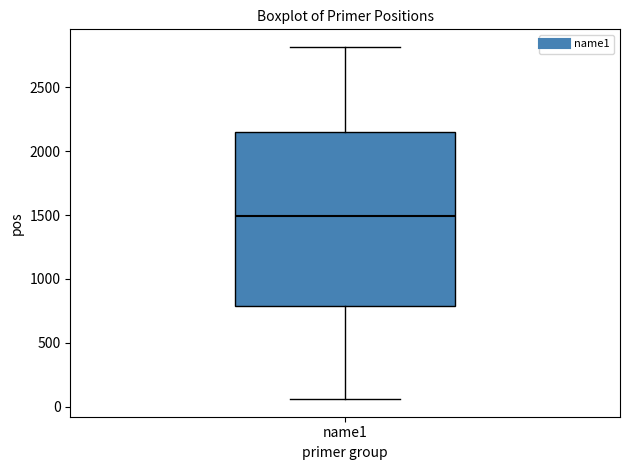

Transcribe this box plot: give where the median line is, the range the box spans, and where the two whiskers end, as read against the y-axis. The values are not printed on the chart, so give them approximately, as read against the axis.

median 1500, box 800 to 2150, whiskers 50 to 2800